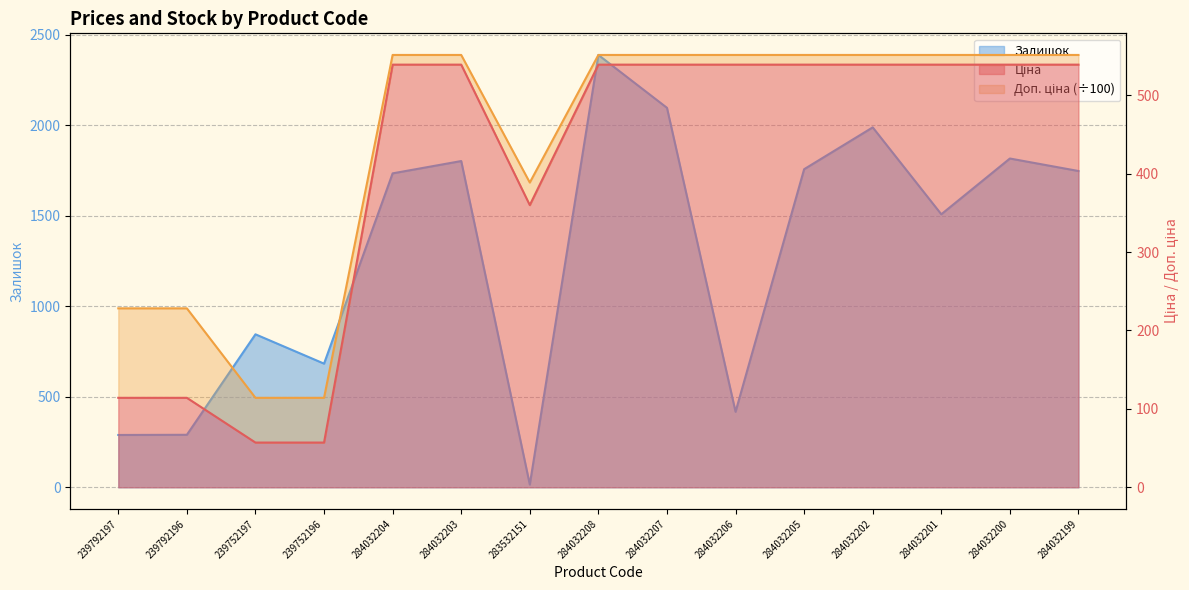

What is the label of the 7th point from the left?

283532151